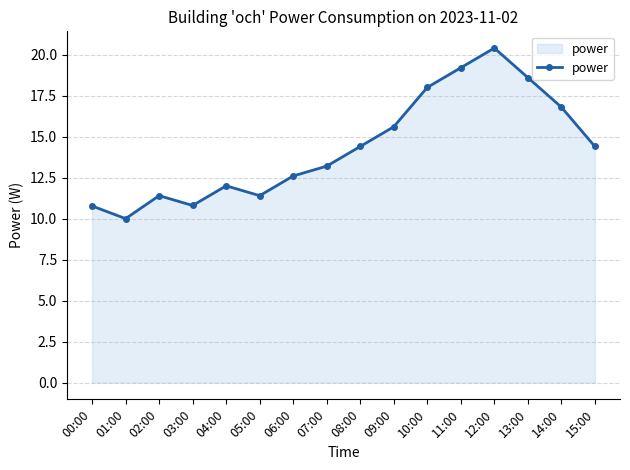

Which label corresponds to the largest value in the chart?

12:00